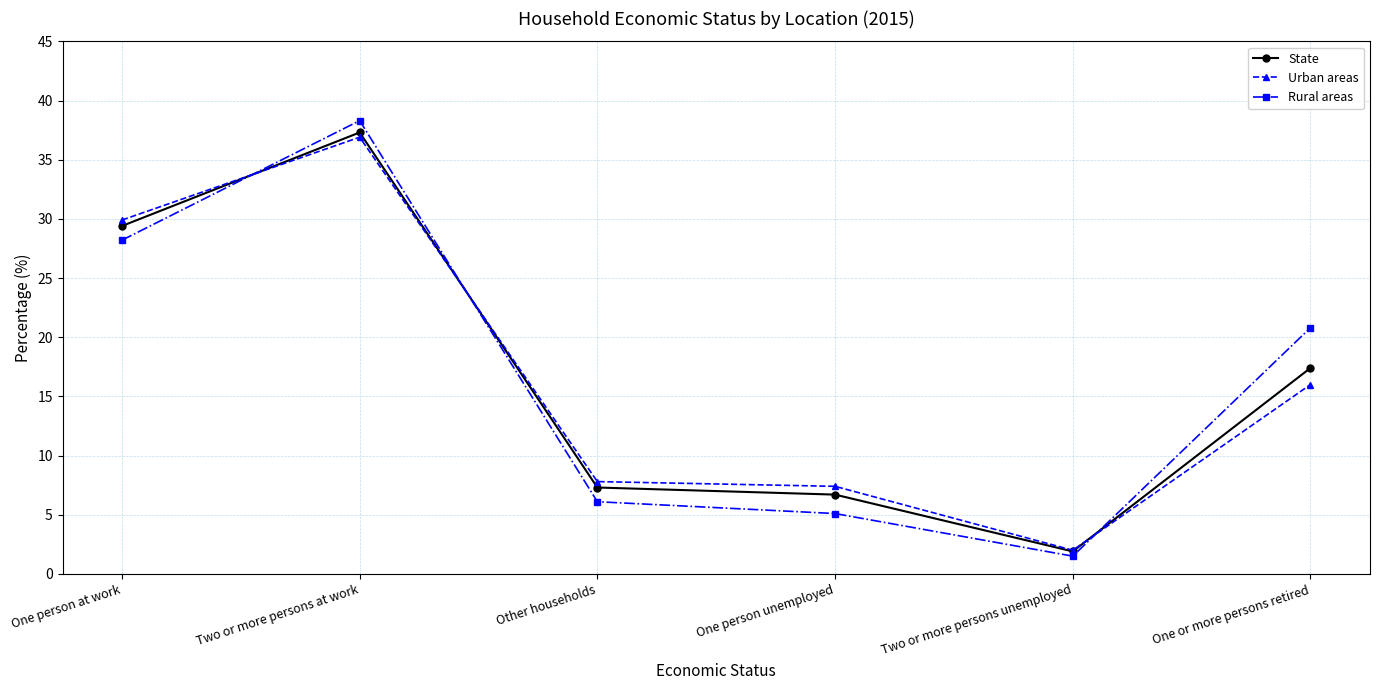

Is it true that Urban areas equals 64.0 at Two or more persons at work?

False